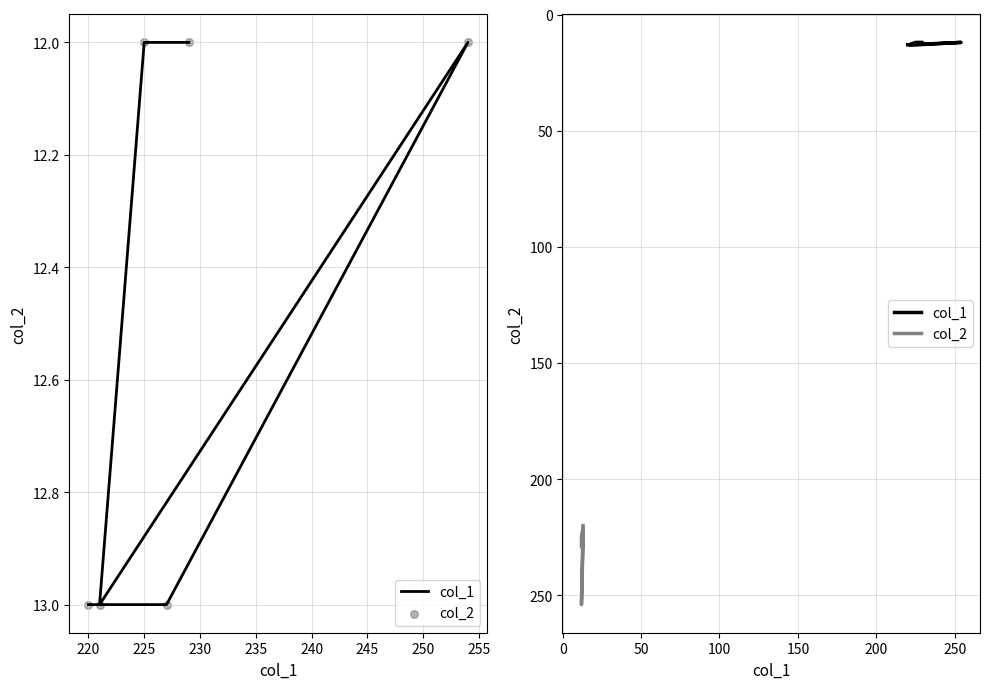

Which series has the widest spread of Y values?

col_2